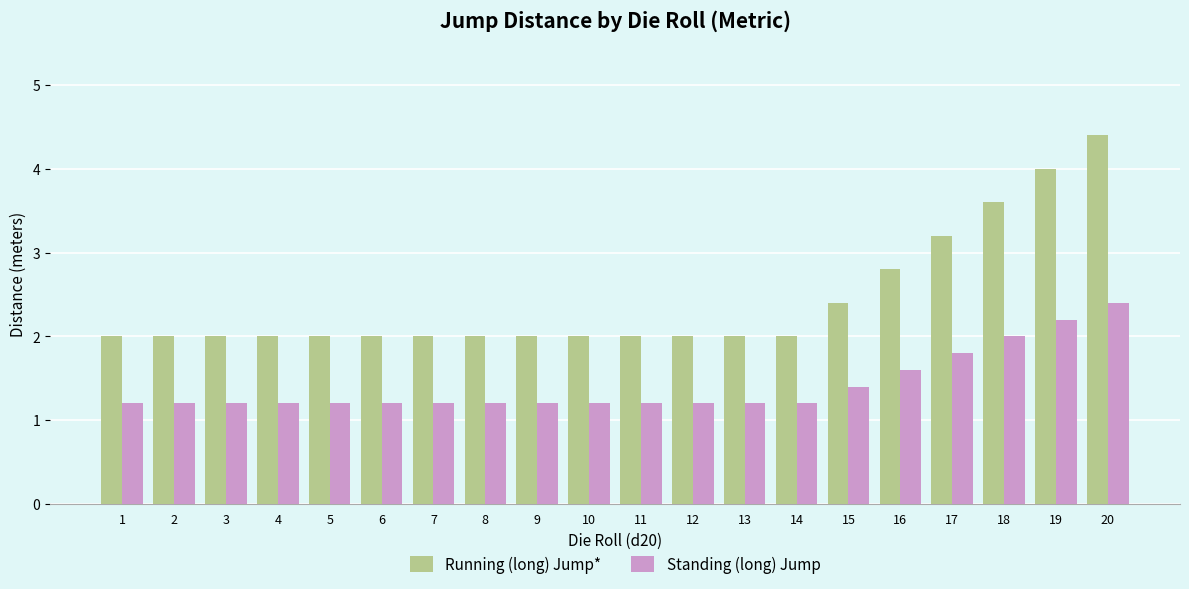

What is the total value across all series at 13?

3.2